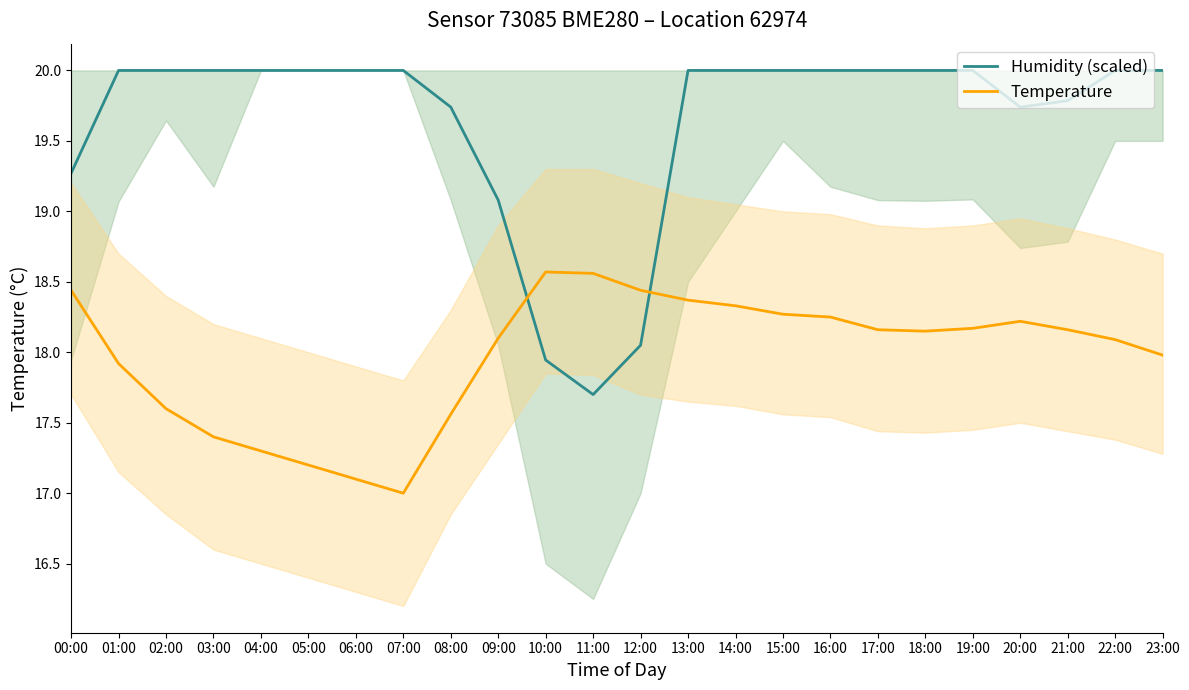

Which series has the widest spread of values?

Humidity (scaled)